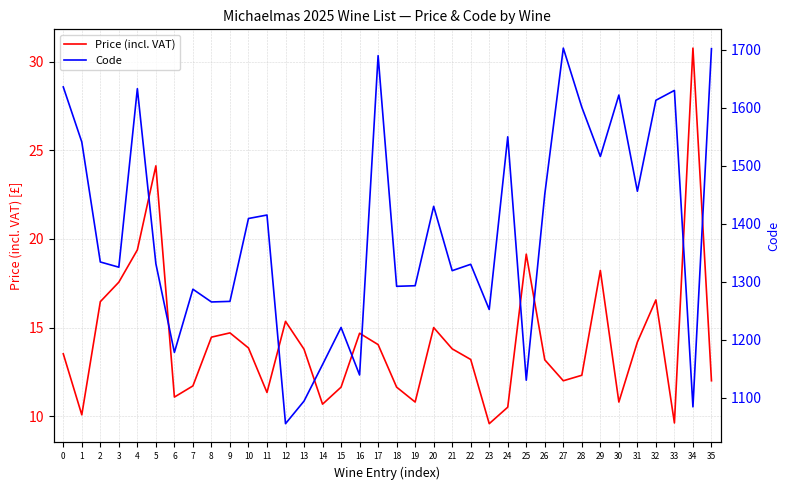

True or false: Code has more than 2 interior local peaks.

True